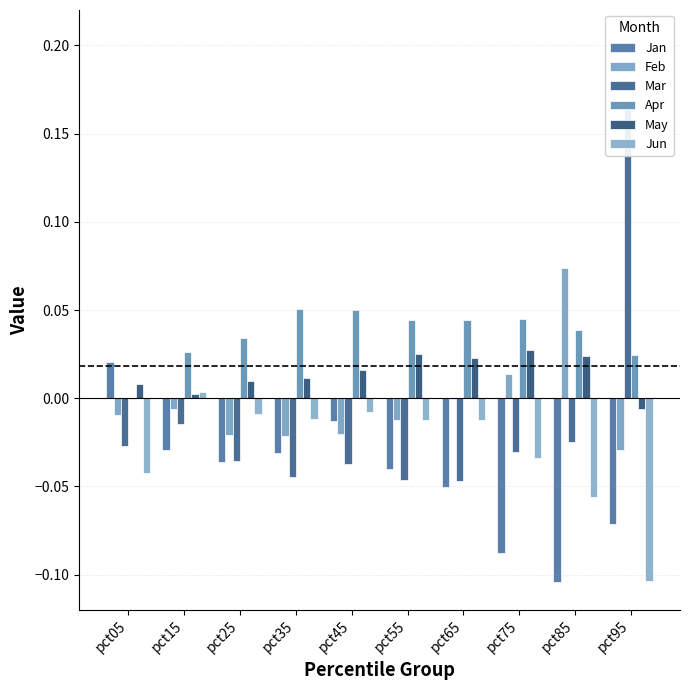

At which label is Jan closest to 0?

pct45